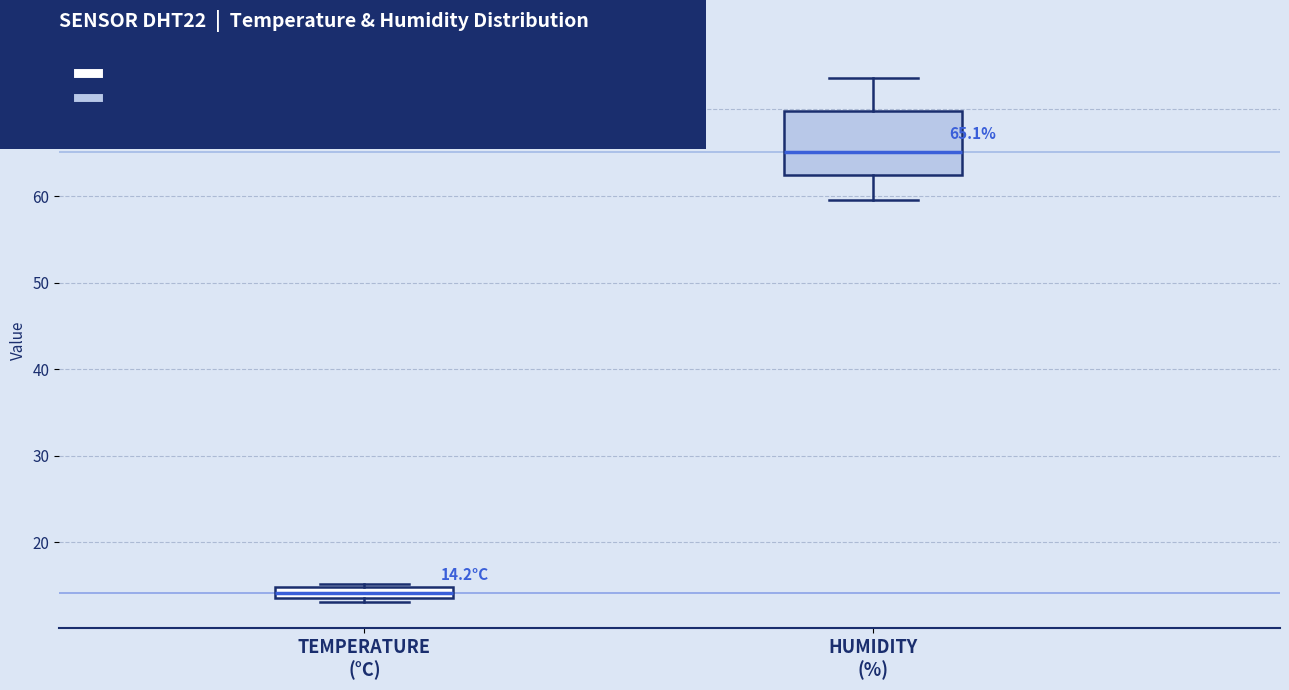

Which box has the lowest median line?

TEMPERATURE (°C)